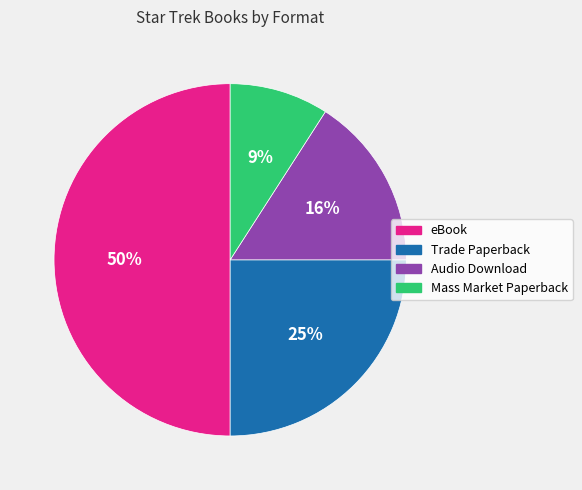

Which category has the biggest portion of the pie?

eBook